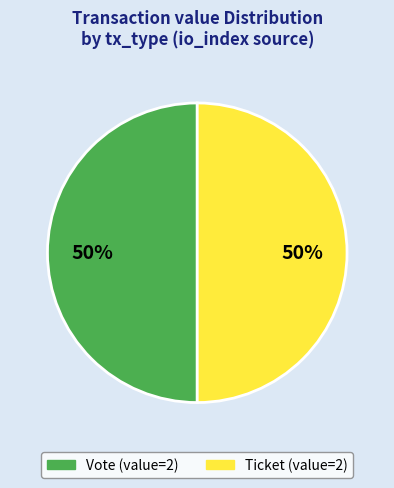

Combined, do Ticket and Vote account for over 50%?

Yes